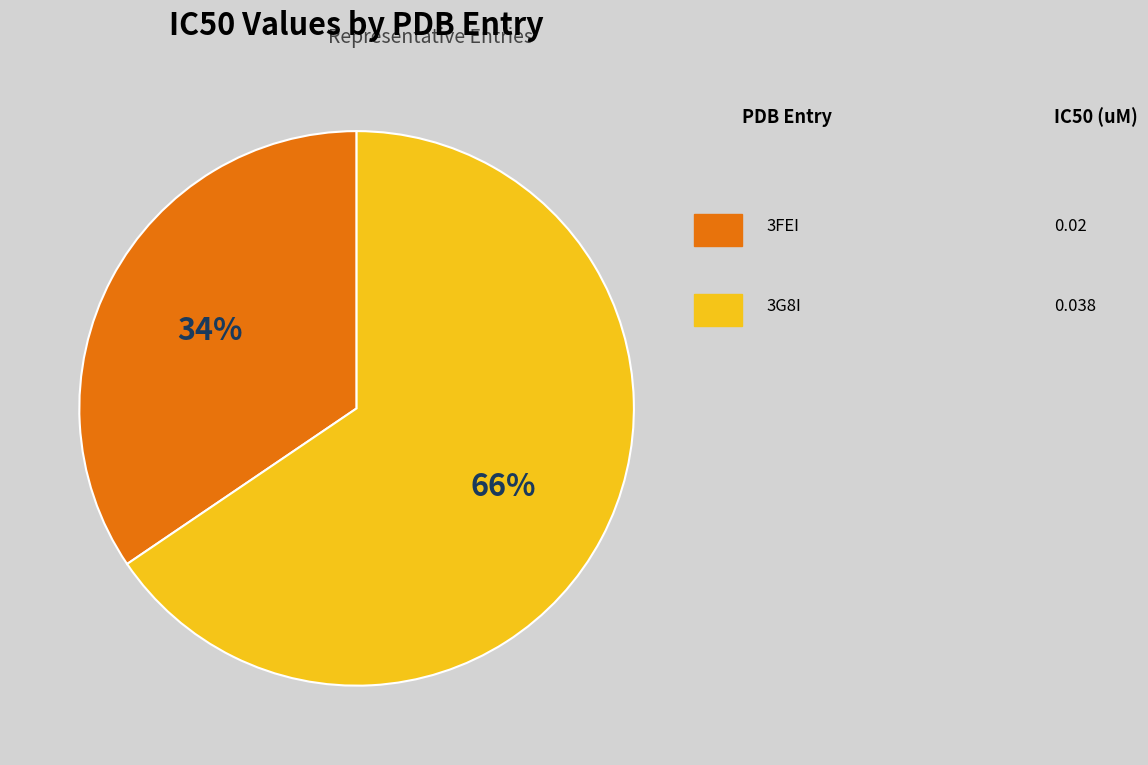

How many slices are in this pie chart?

2